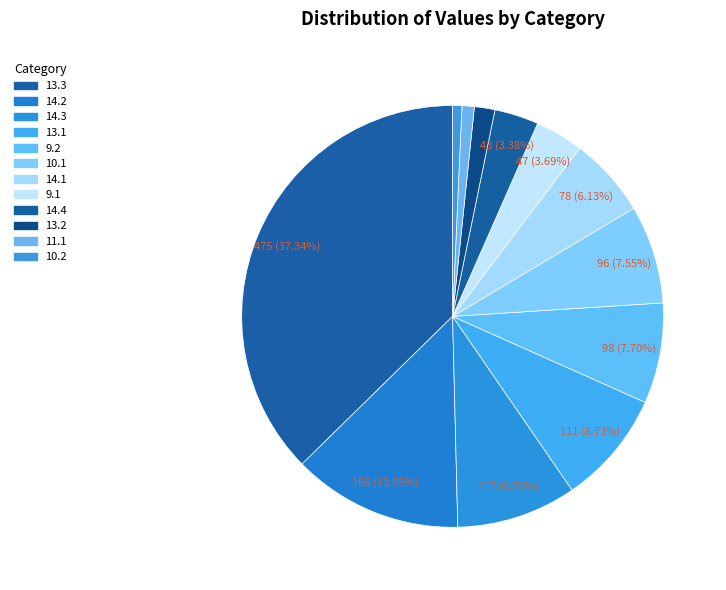

Is there a majority slice in this chart?

No